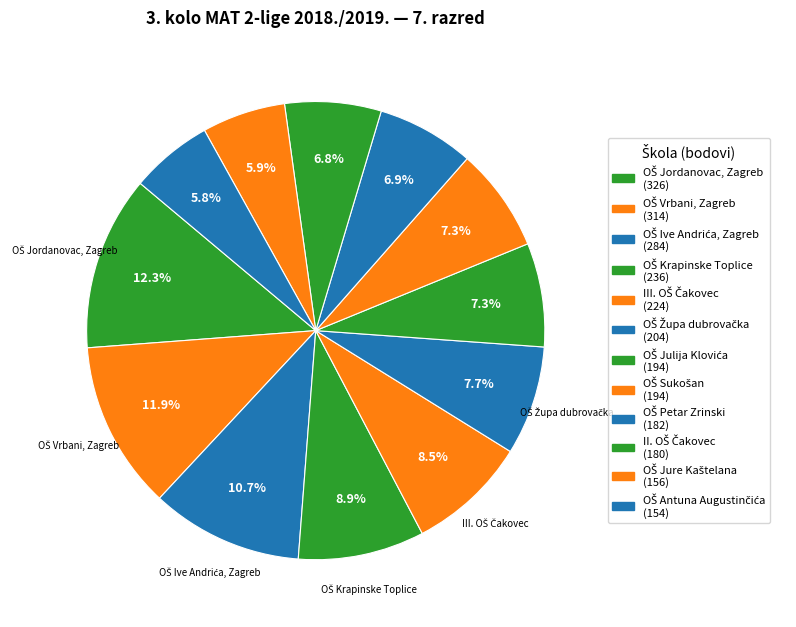

How many slices are in this pie chart?

12